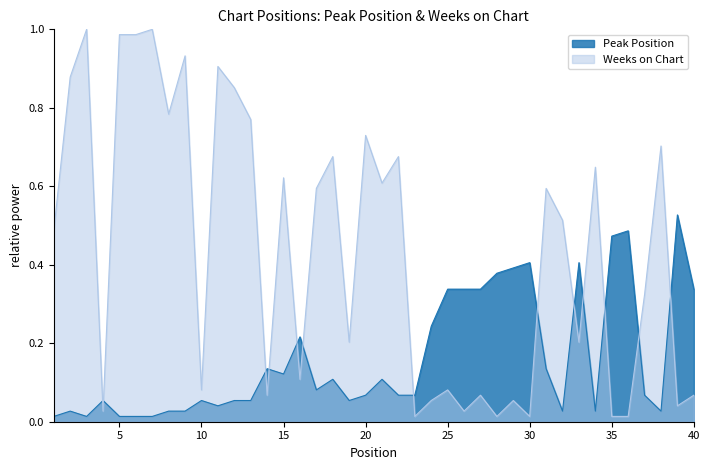

At which category does Weeks on Chart reach its first local valley?

4